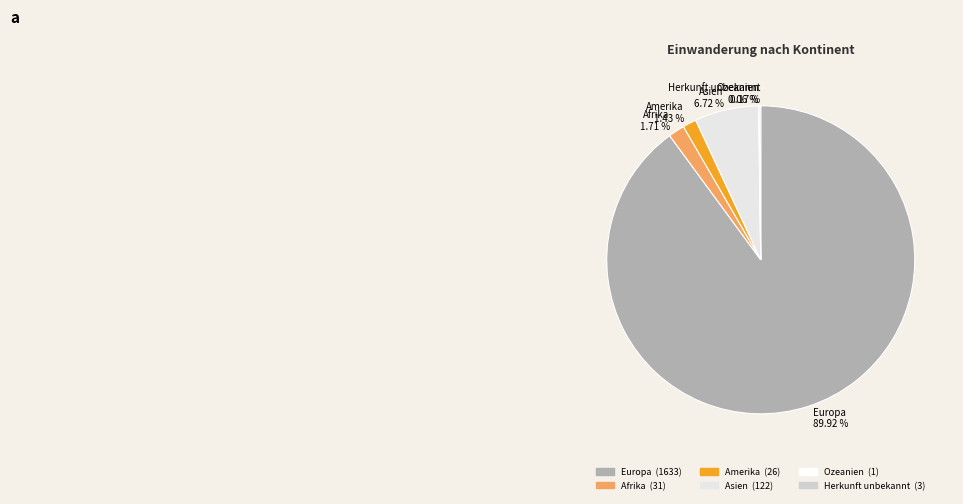

Which category has the biggest portion of the pie?

Europa